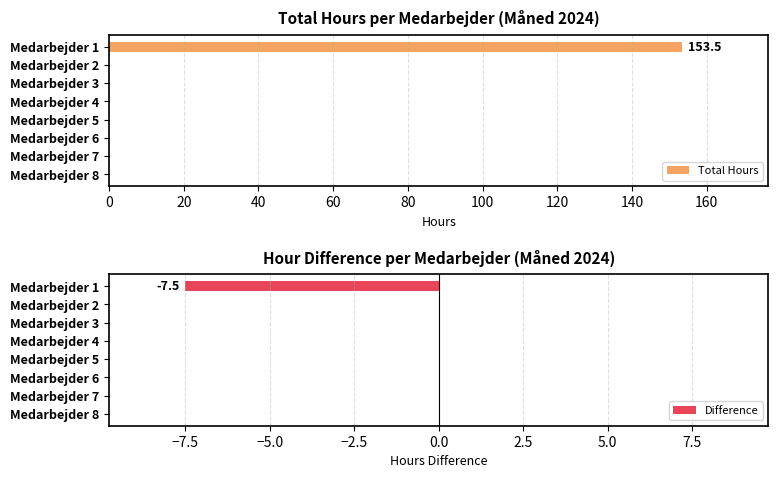

What is the average value of the Difference series?

-0.9